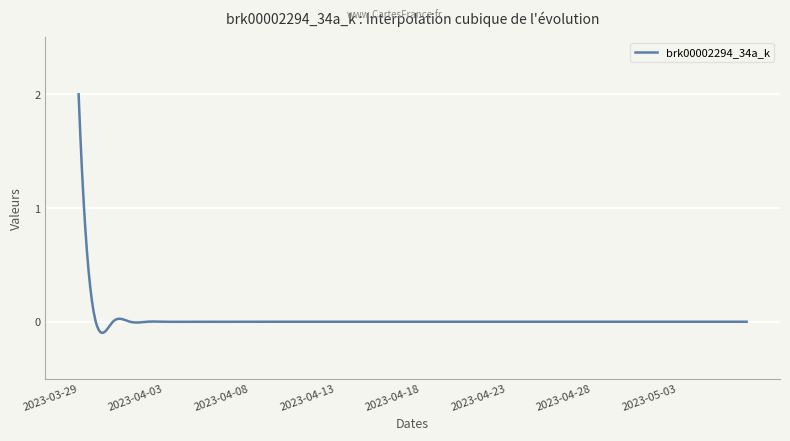

How many lines are shown in the chart?

1